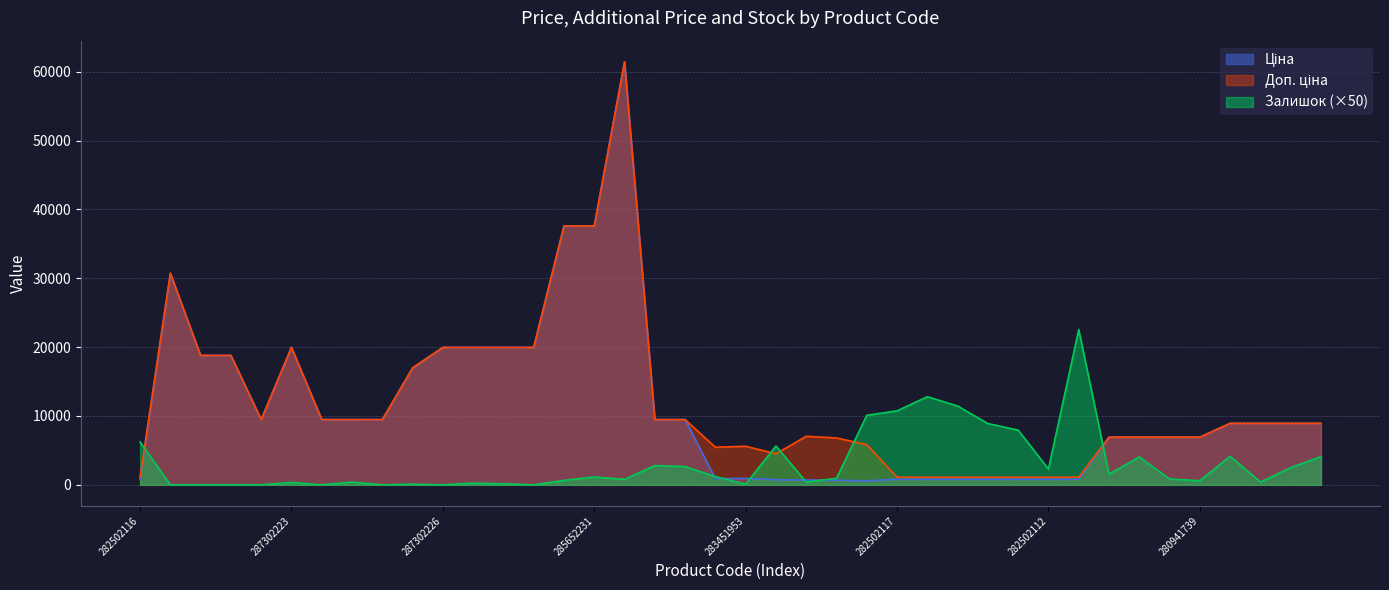

At which label does Залишок reach its peak?

282502111